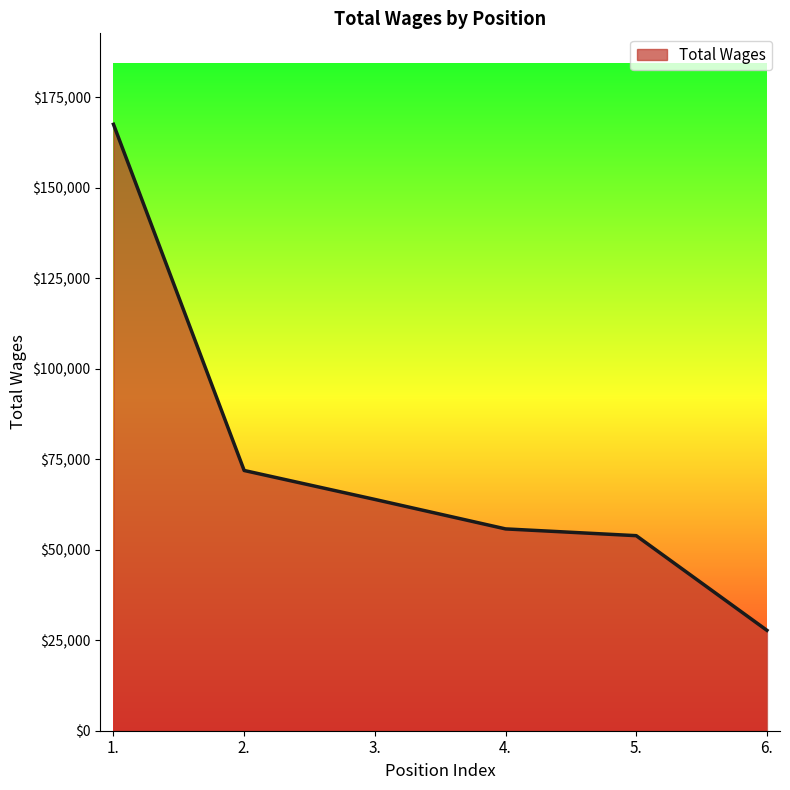

True or false: the data shows 27745 at 6..

True